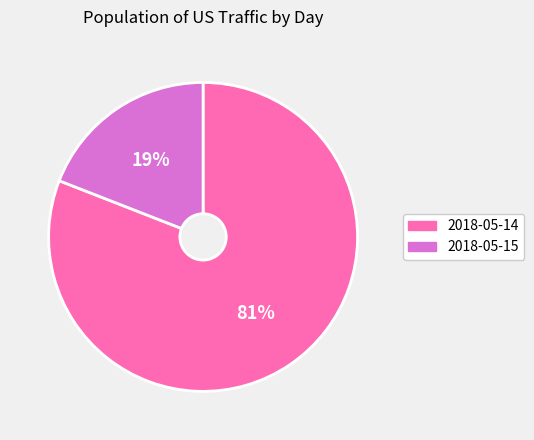

Is 2018-05-15 the majority of the pie?

No